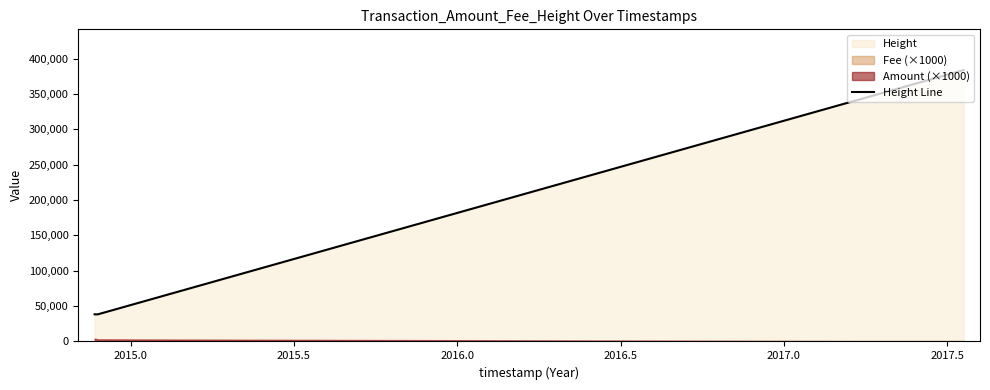

How many lines are shown in the chart?

1